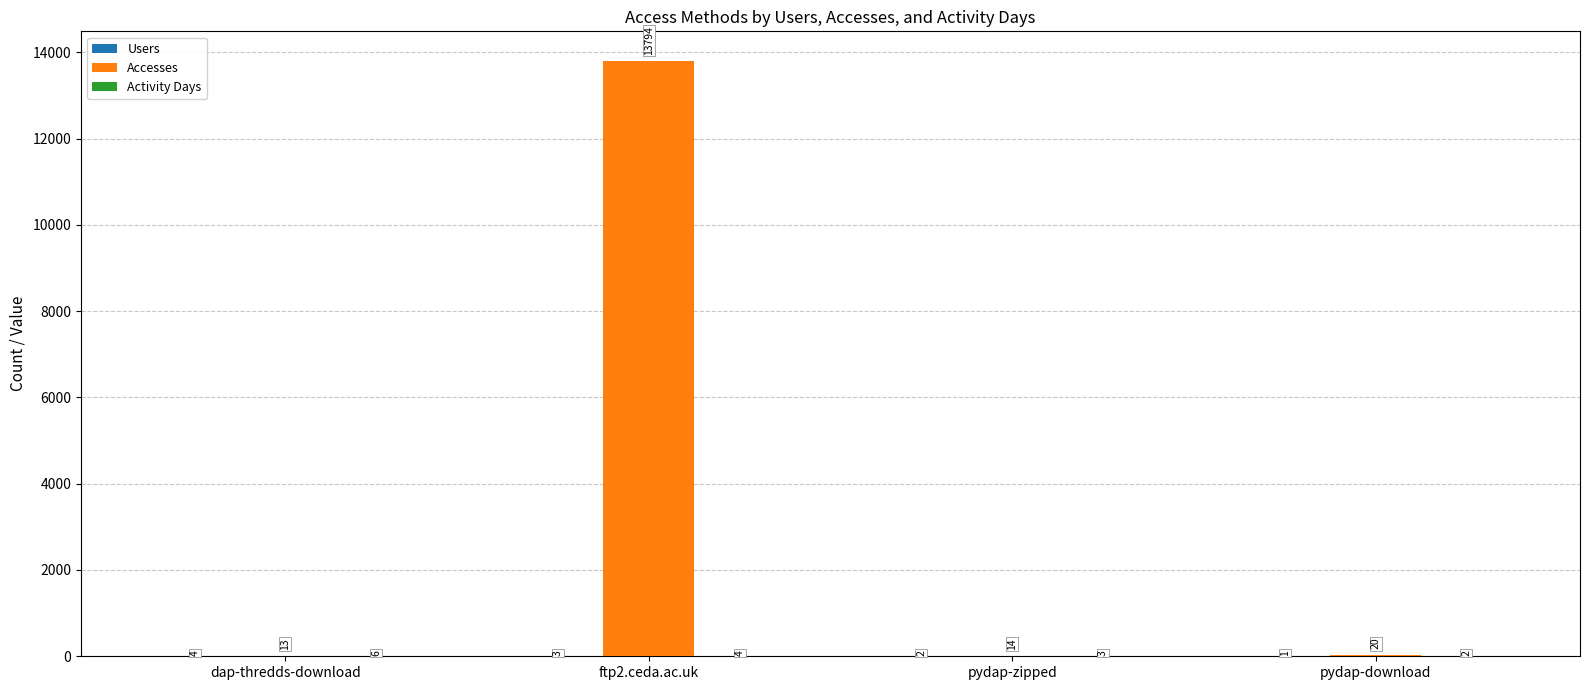

At which category does the chart reach its peak across all series?

ftp2.ceda.ac.uk